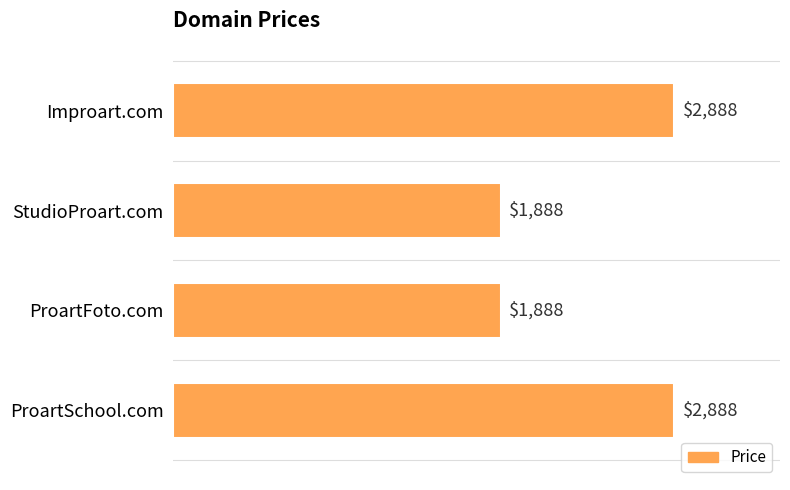

The value at StudioProart.com is 1888. True or false?

True